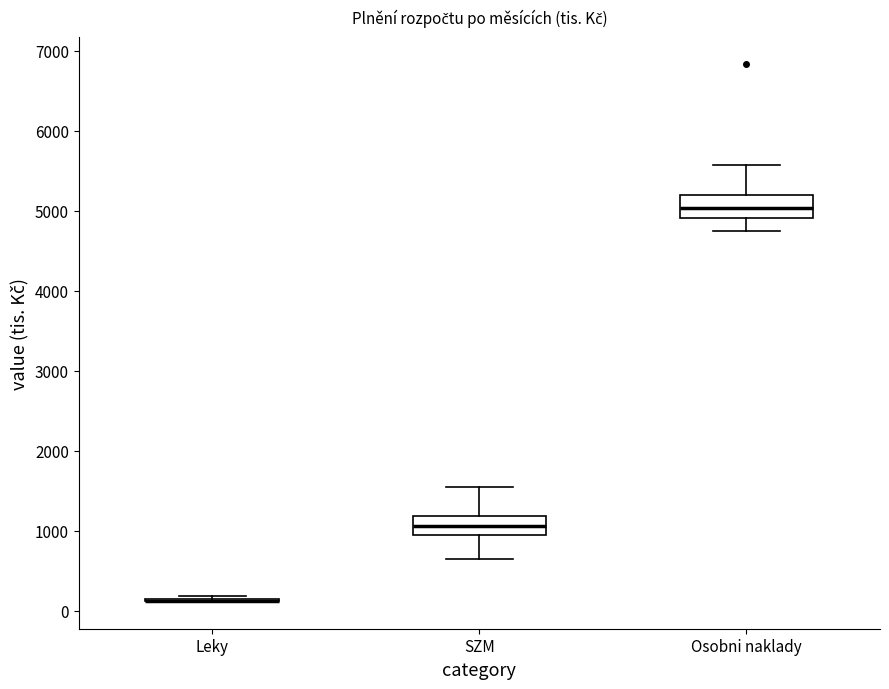

Reading left to right, read every box against the y-axis: the position of its median line, the range the box covers, and the ends of its whiskers. The values are not printed on the chart, so give them approximately, as read against the axis.

Leky: box collapsed to a line at 100, whiskers 100 to 200
SZM: median 1100, box 900 to 1200, whiskers 600 to 1500
Osobni naklady: median 5000, box 4900 to 5200, whiskers 4700 to 5600